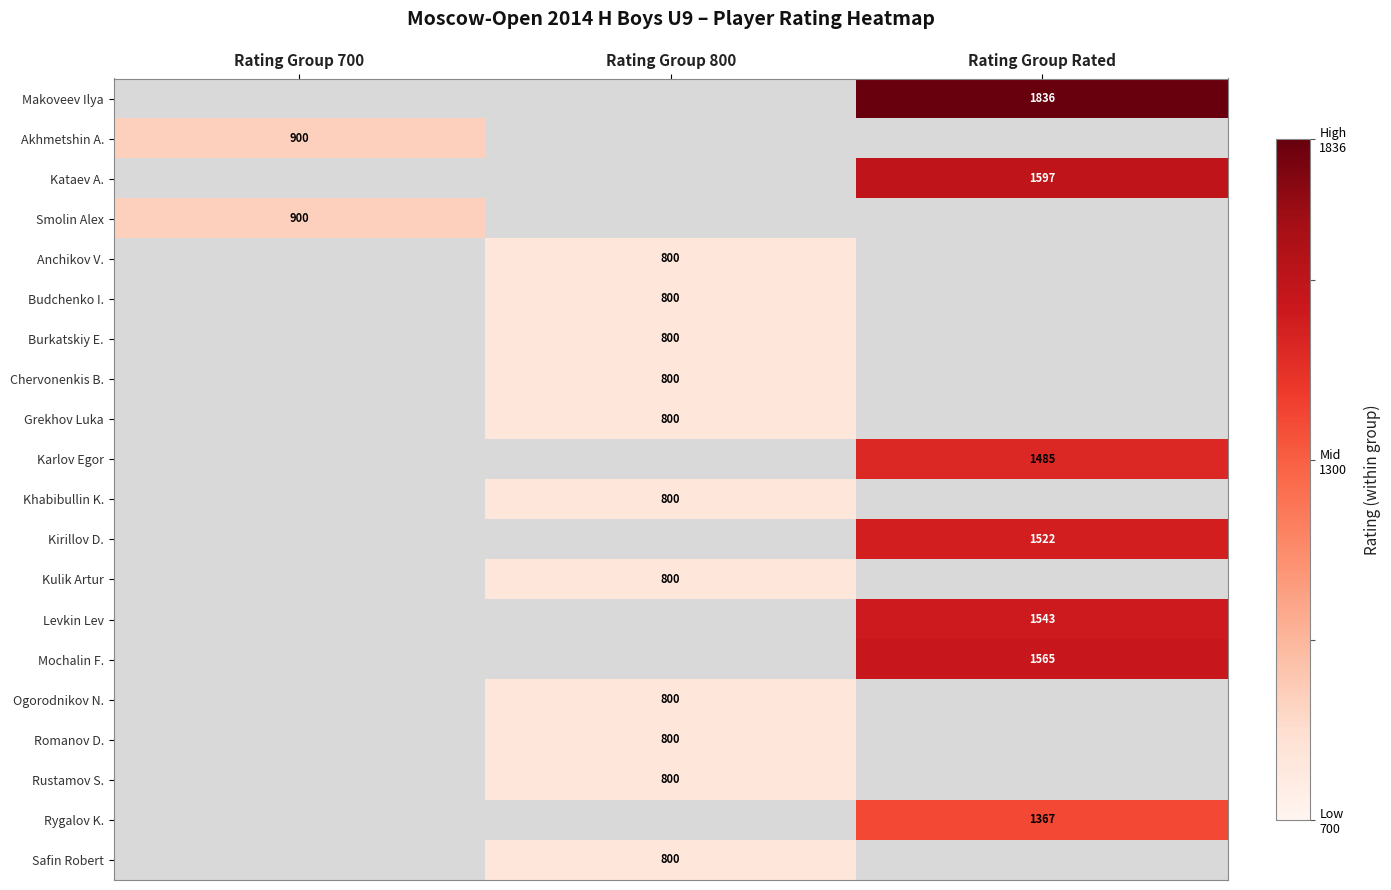

Is the value of Levkin Lev at Rating Group Rated greater than the value of Mochalin F. at Rating Group Rated?

No